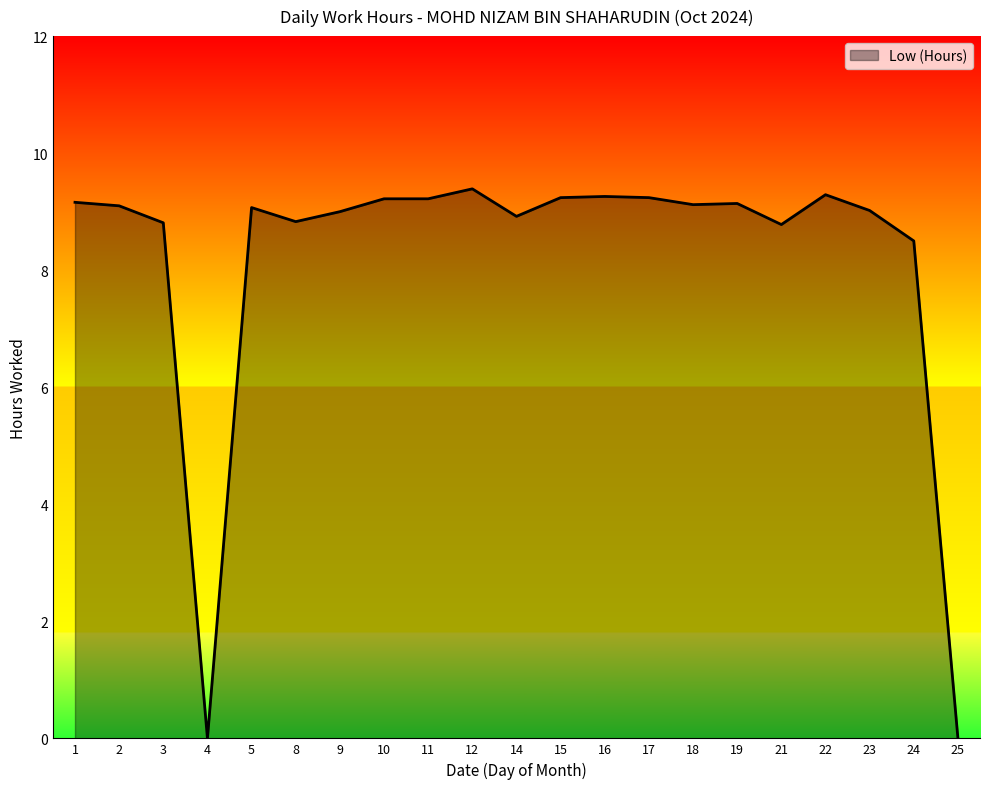

What is the maximum value shown in the chart?

9.4